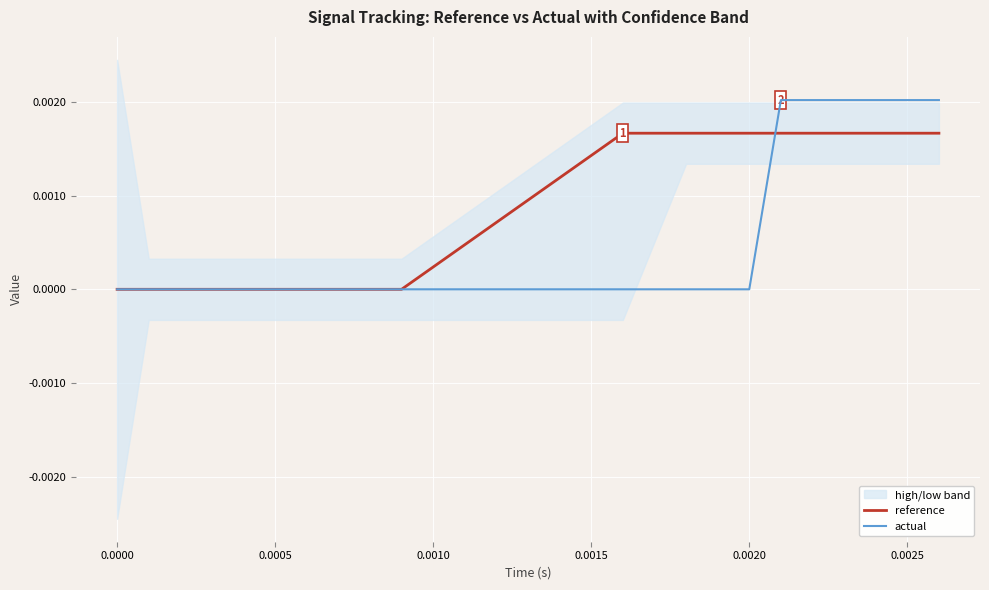

True or false: actual has a value of 0.0 at 0.0000.

True